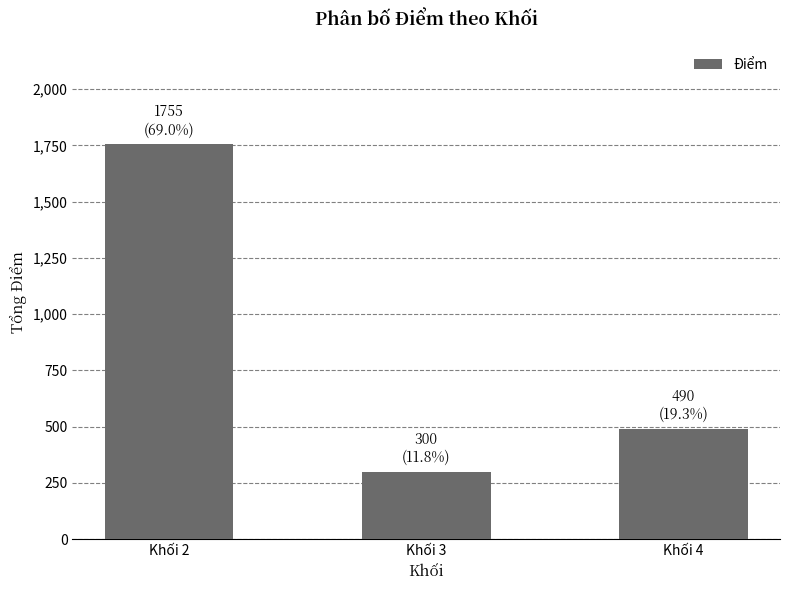

What is the greatest value displayed?

1755